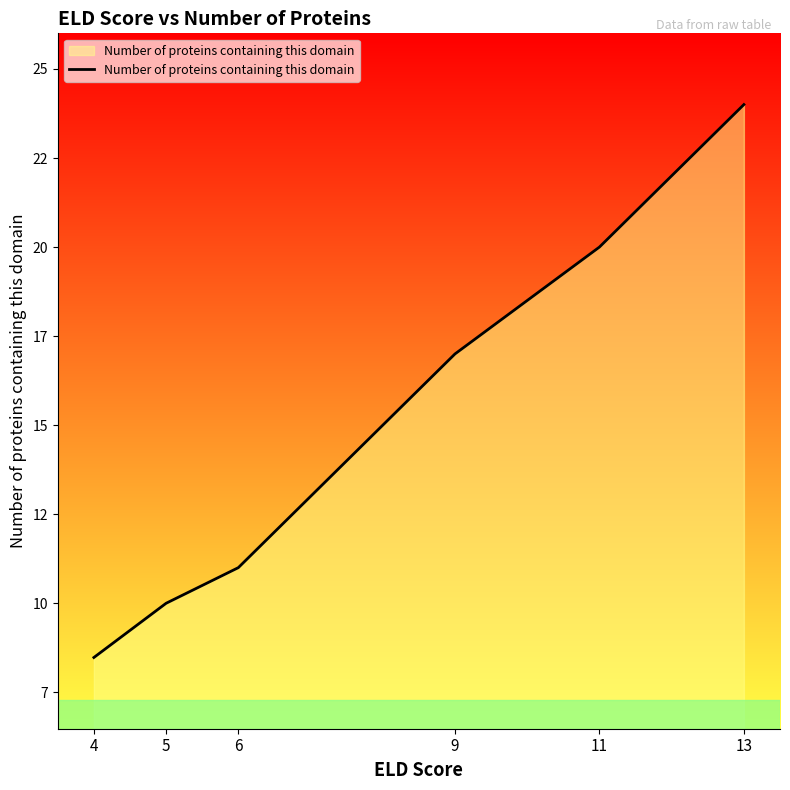

List the labels in order of value, smallest first.

4, 5, 6, 9, 11, 13